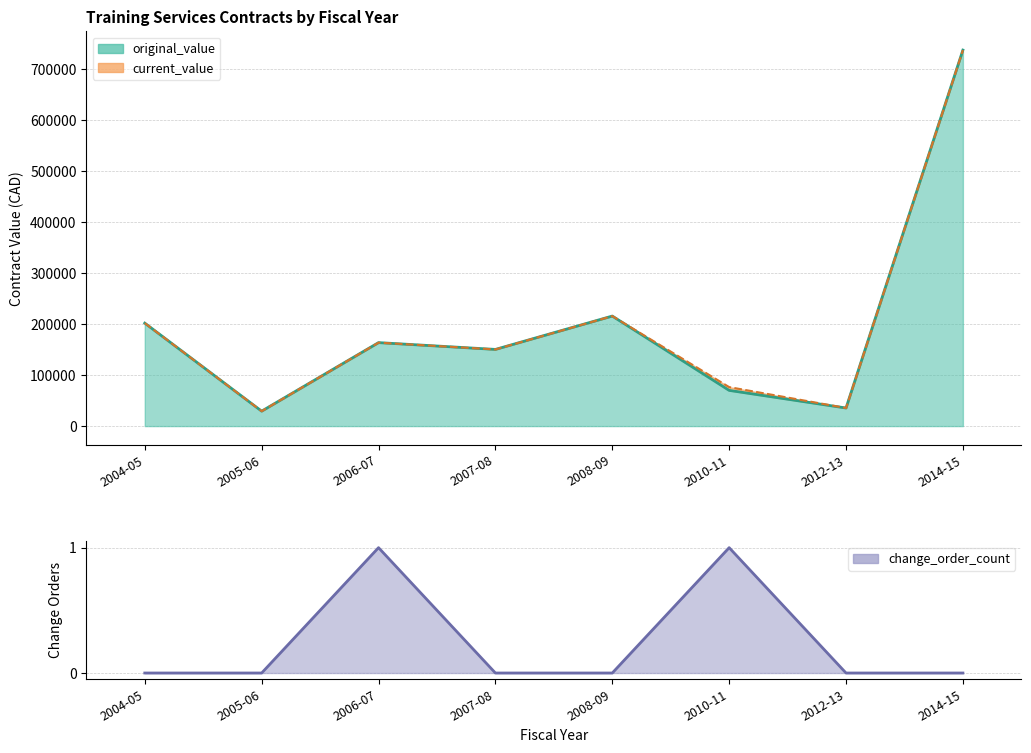

Between 2006-07 and 2014-15, which series saw the biggest shift?

original_value